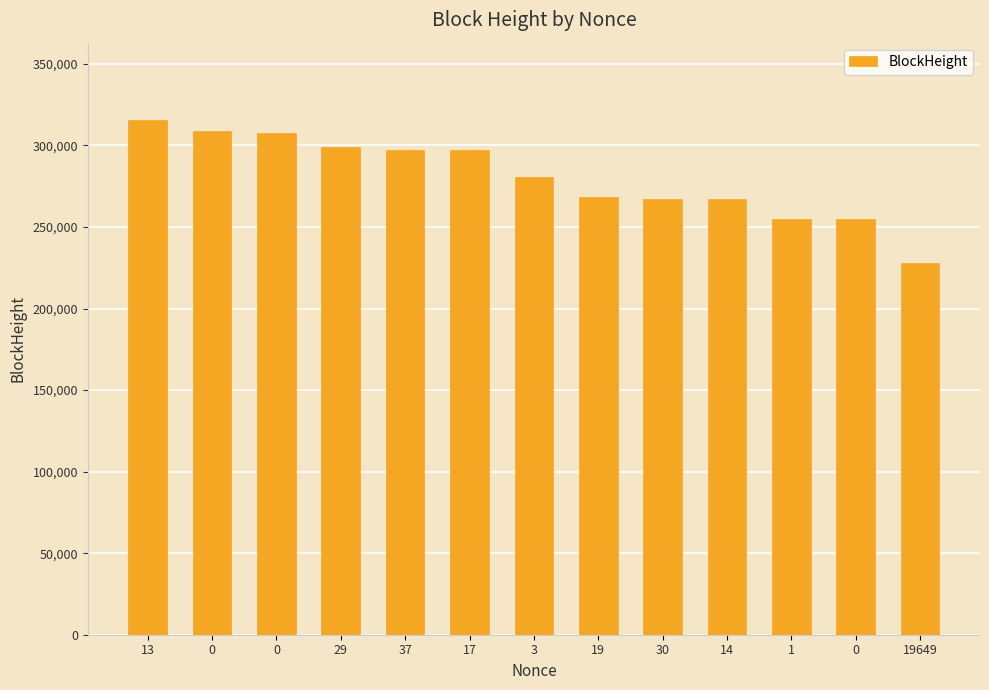

How many categories are shown in the chart?

13